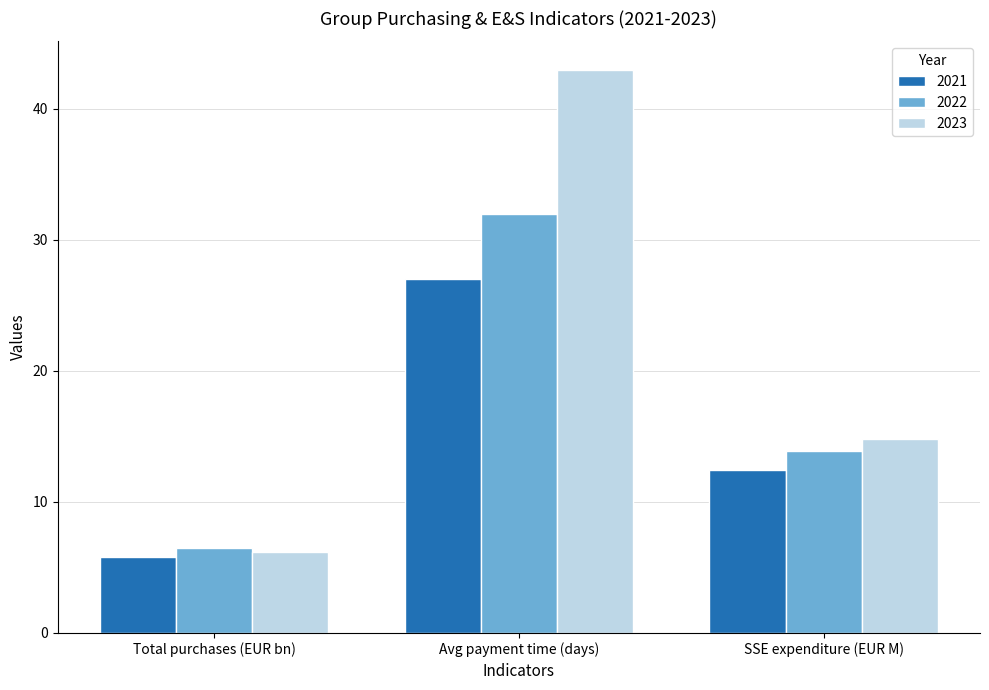

How many series are shown in this chart?

3